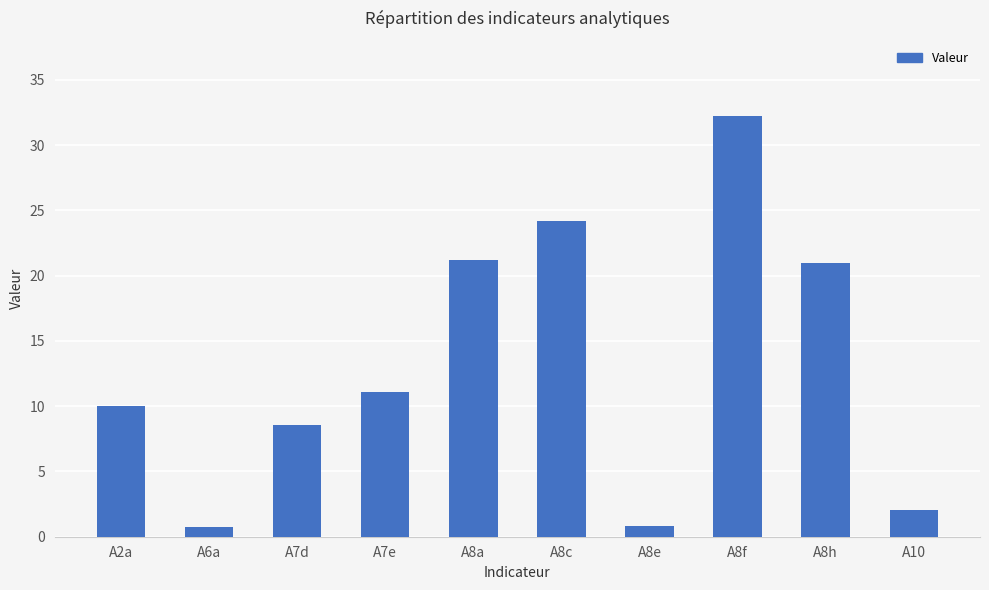

What is the maximum value shown in the chart?

32.2